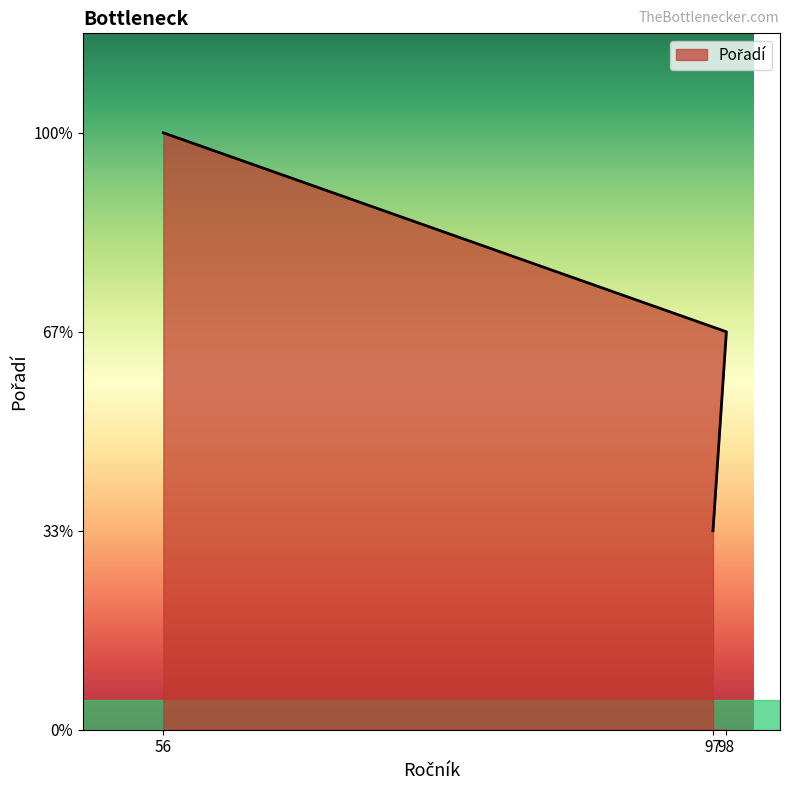

Which has a higher value, 97 or 98?

98